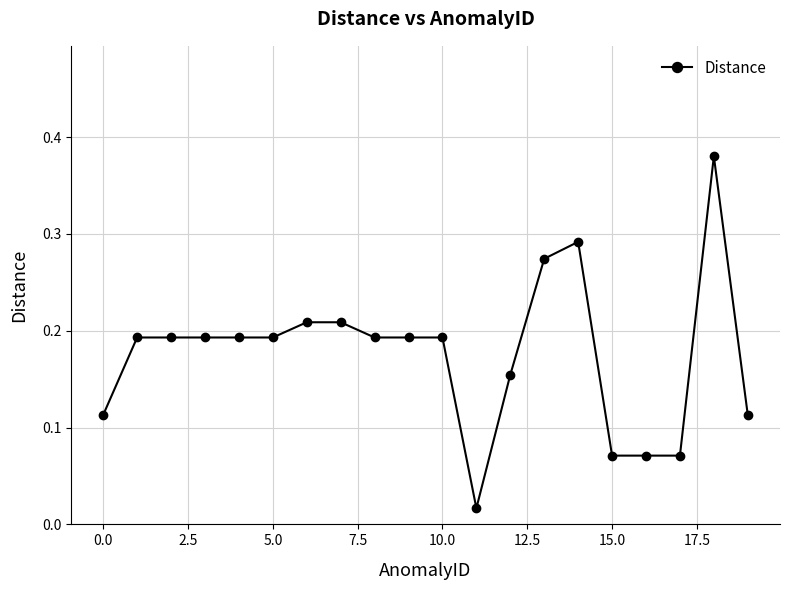

True or false: the data has more than 0 interior local peaks.

True